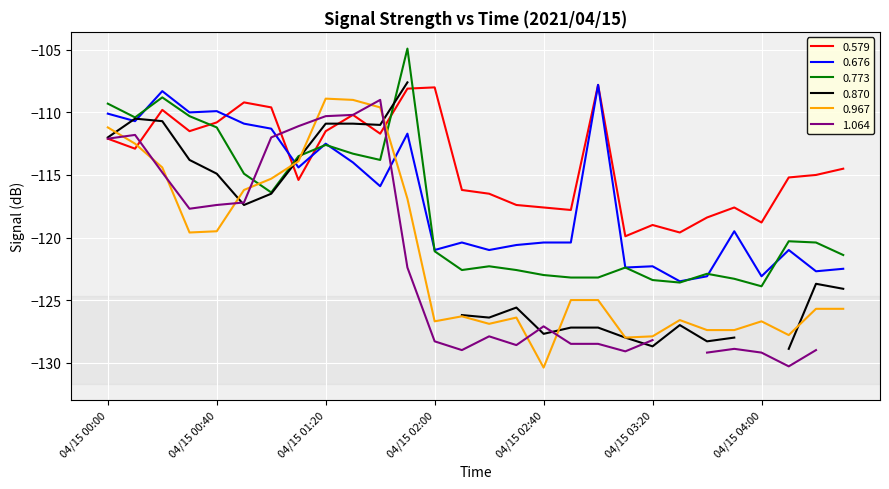

The value of 0.676 at 04/15 01:50 is -63.9. True or false?

False